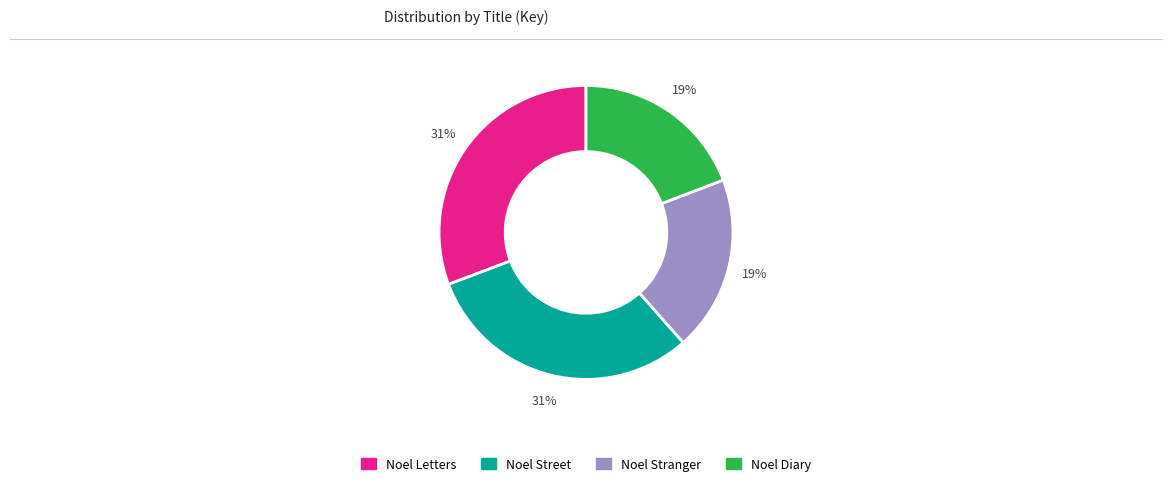

Combined, do Noel Street and Noel Letters account for over 50%?

Yes